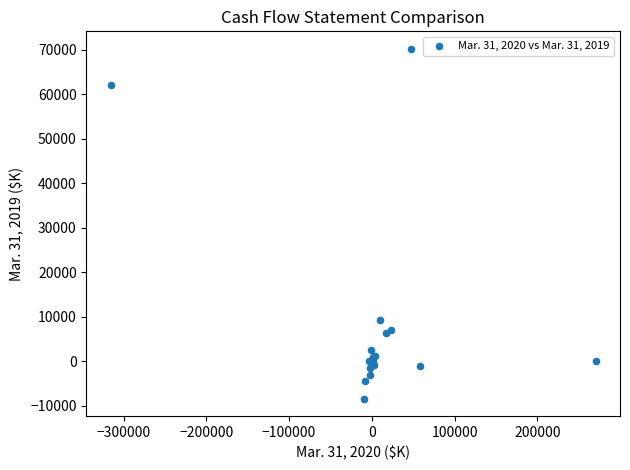

What Y value in the scatter plot is closest to 30920?

9354